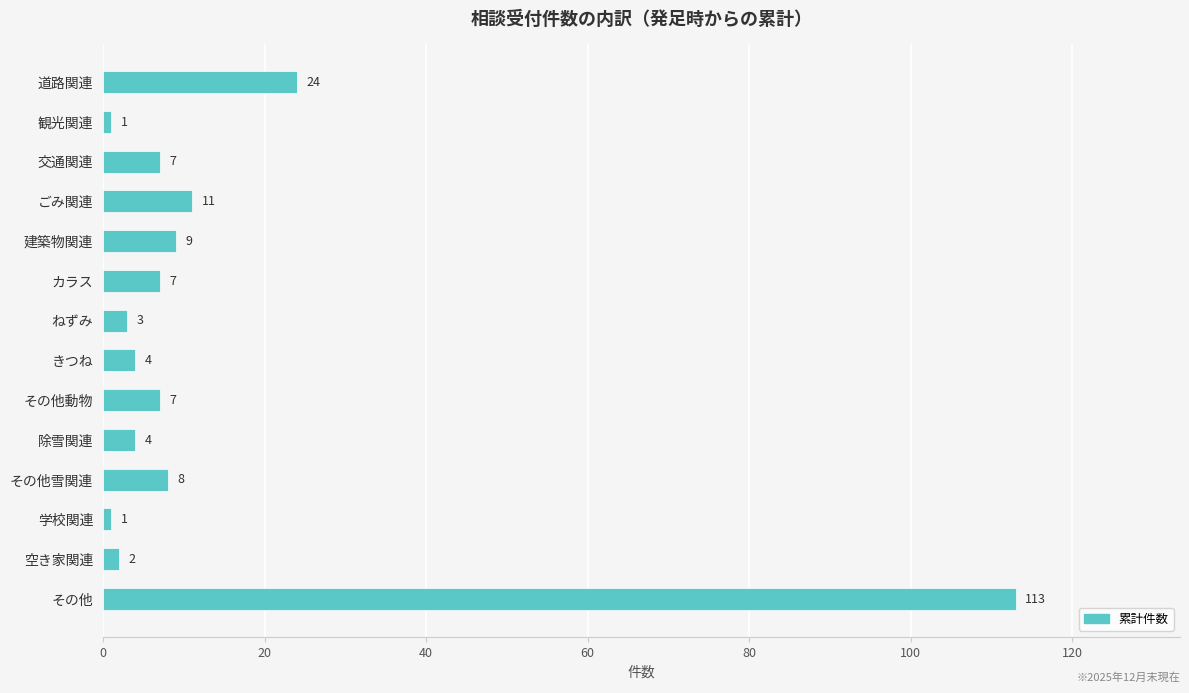

What is the difference between the second highest and second lowest values?

23